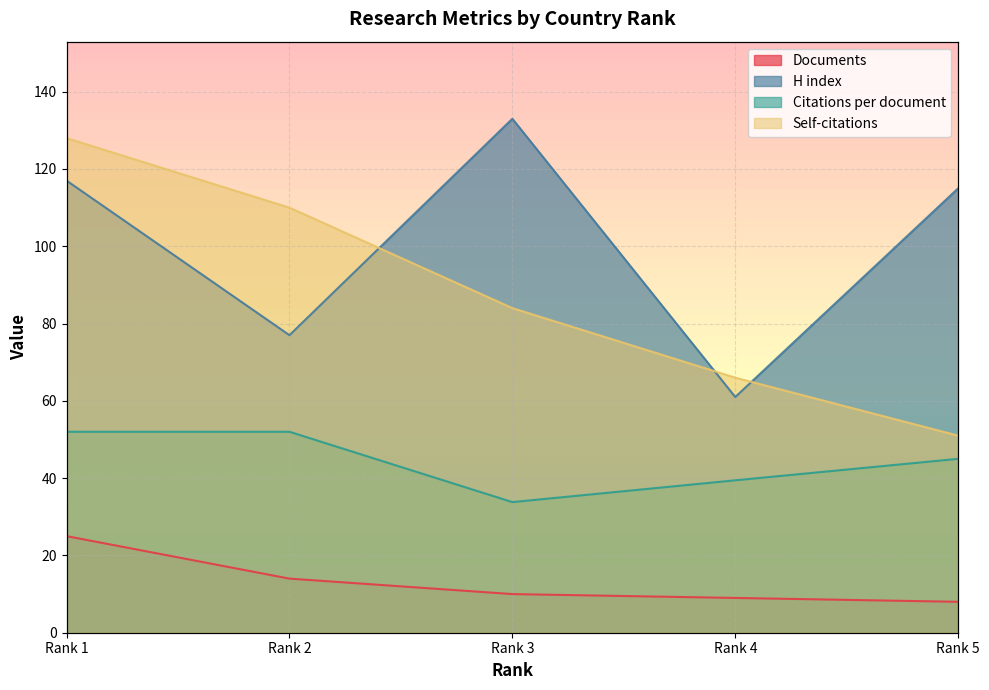

At which category is the sum across all series the highest?

Rank 1